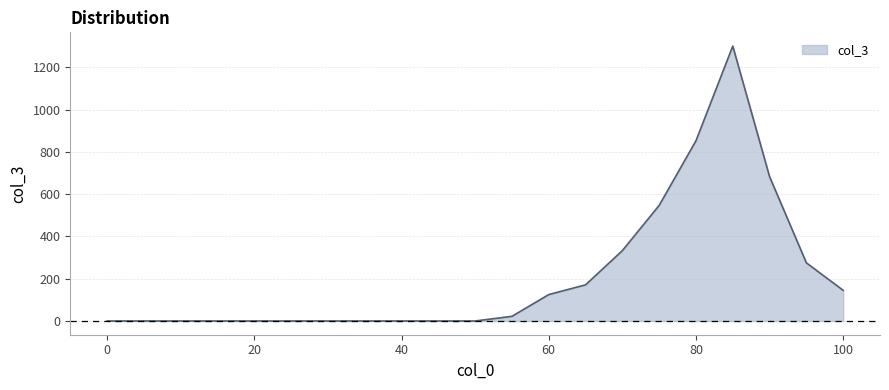

What is the greatest value displayed?

1301